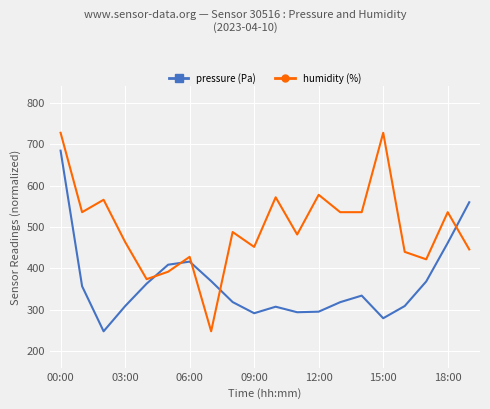

Is this an area chart (filled region under the line)?

No